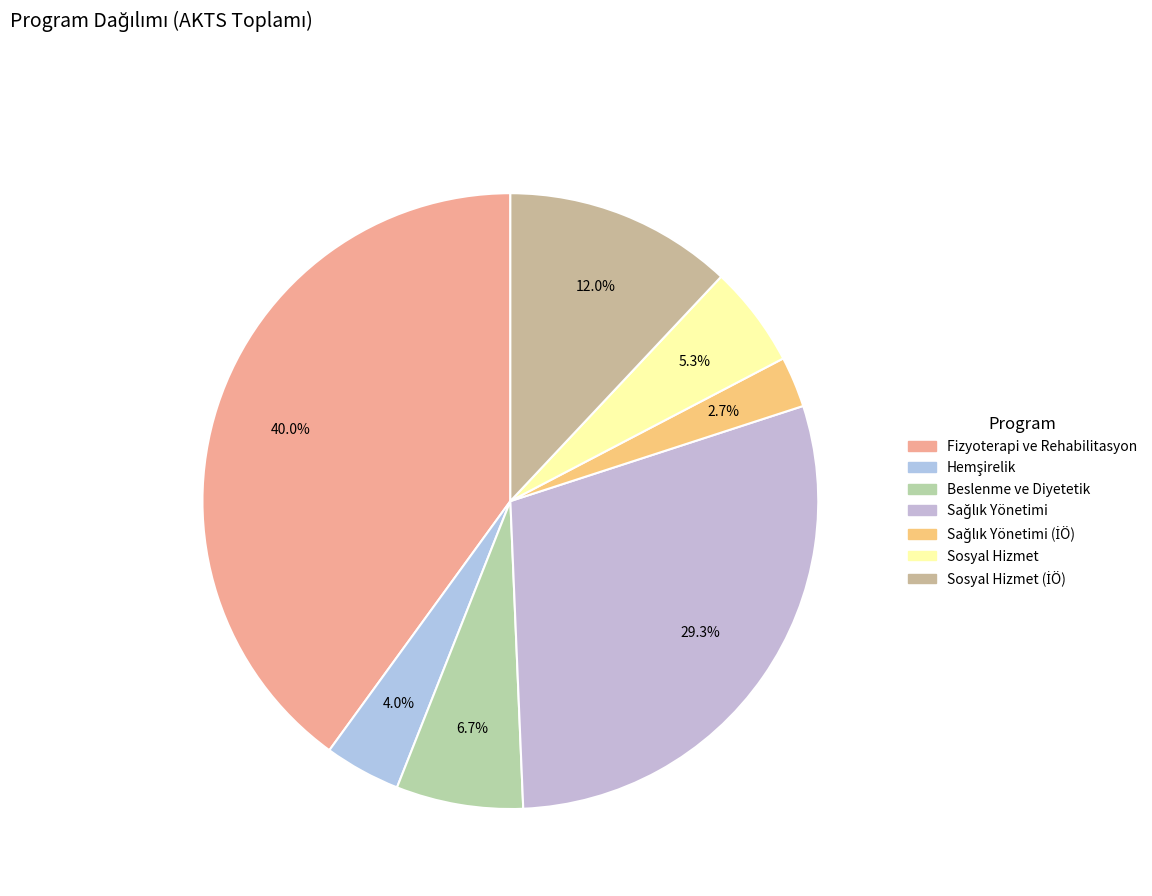

What is the ratio of the value at Sosyal Hizmet (İÖ) to the value at Sosyal Hizmet?

2.2